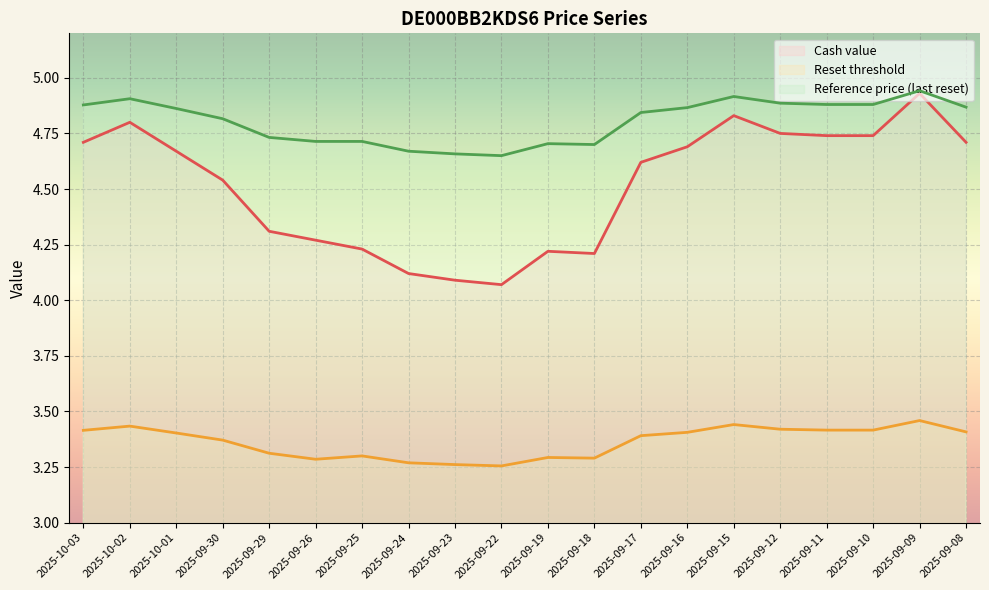

What is the spread (max minus min) of values at 2025-09-18?

1.4